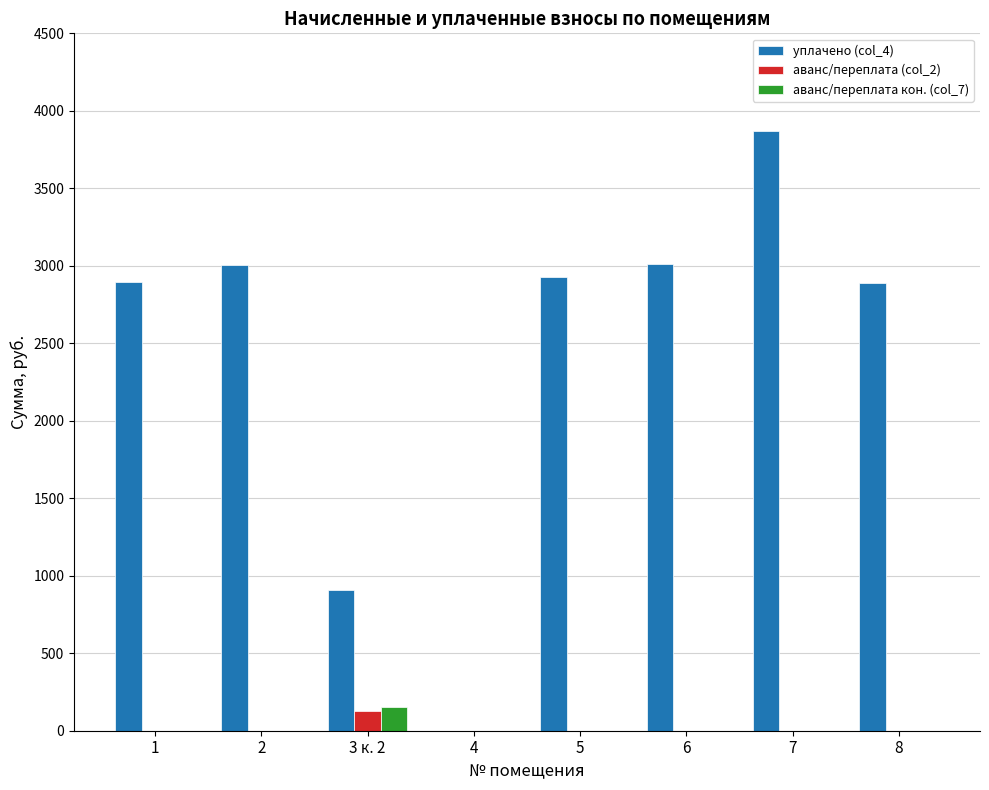

Which series has the widest spread of values?

уплачено (col_4)